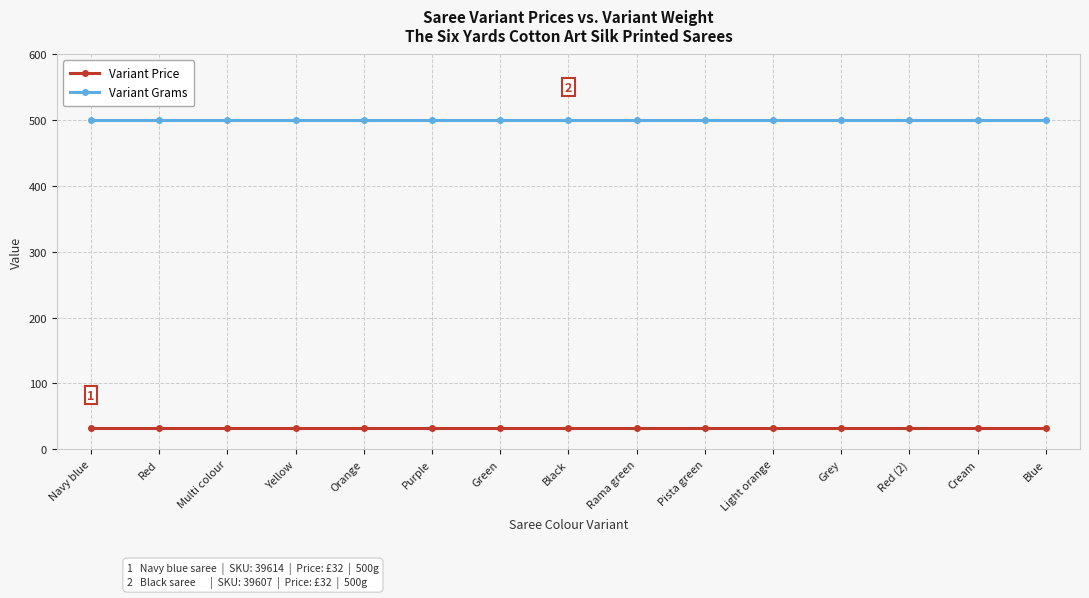

Rank the series at Purple from lowest to highest value.

Variant Price, Variant Grams